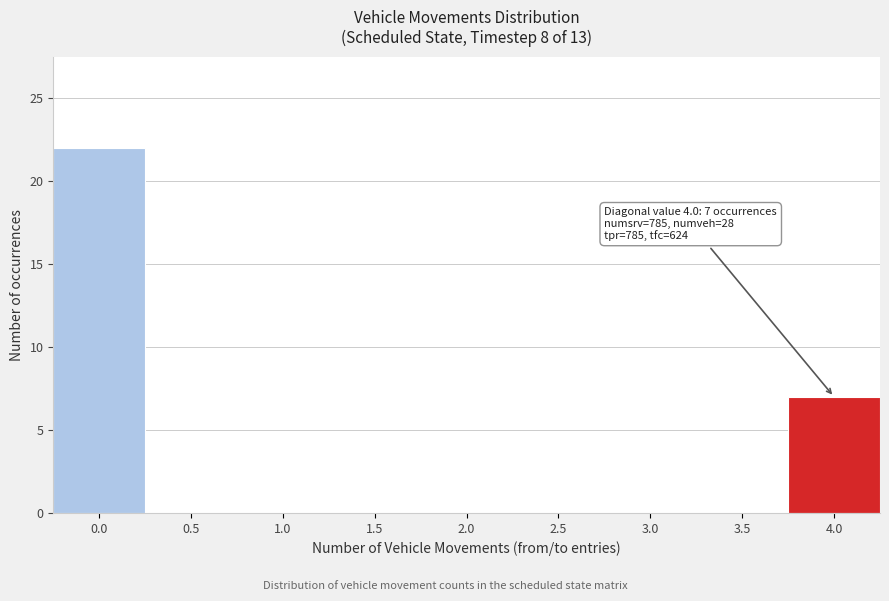

Reading left to right, extract all data points from this chart.

0.0=22	0.5=0	1.0=0	1.5=0	2.0=0	2.5=0	3.0=0	3.5=0	4.0=7